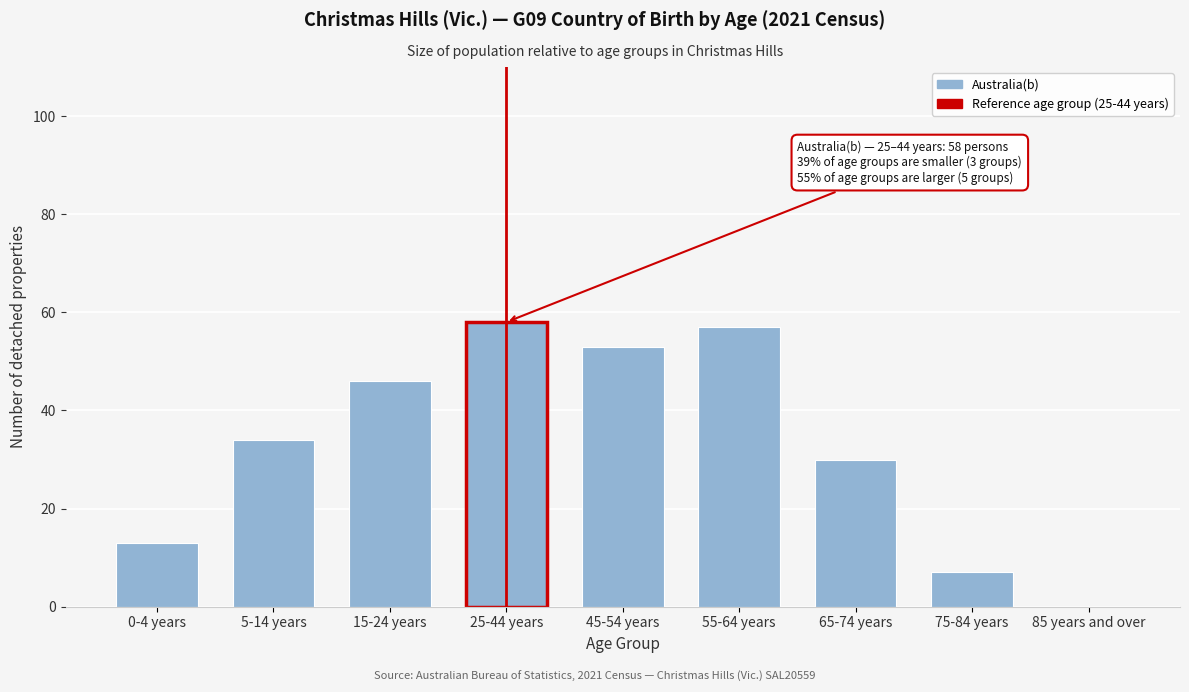

Reading left to right, list all the values displayed in this chart.

0-4 years=13	5-14 years=34	15-24 years=46	25-44 years=58	45-54 years=53	55-64 years=57	65-74 years=30	75-84 years=7	85 years and over=0